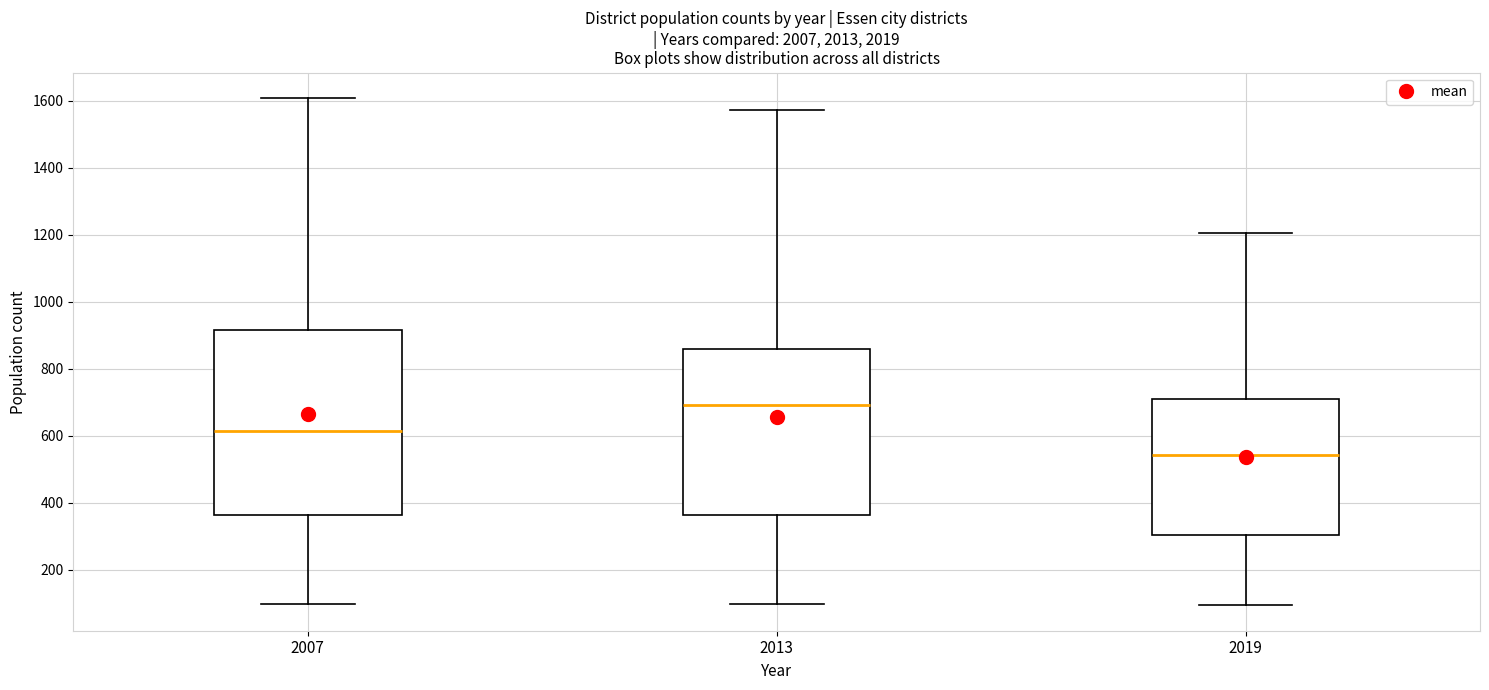

Reading left to right, transcribe this box plot: for each box, give where its median line is, the range the box spans, and where its two whiskers end, as read against the y-axis. The values are not printed on the chart, so give them approximately, as read against the axis.

2007: median 620, box 360 to 920, whiskers 100 to 1600
2013: median 700, box 360 to 860, whiskers 100 to 1580
2019: median 540, box 300 to 720, whiskers 100 to 1200